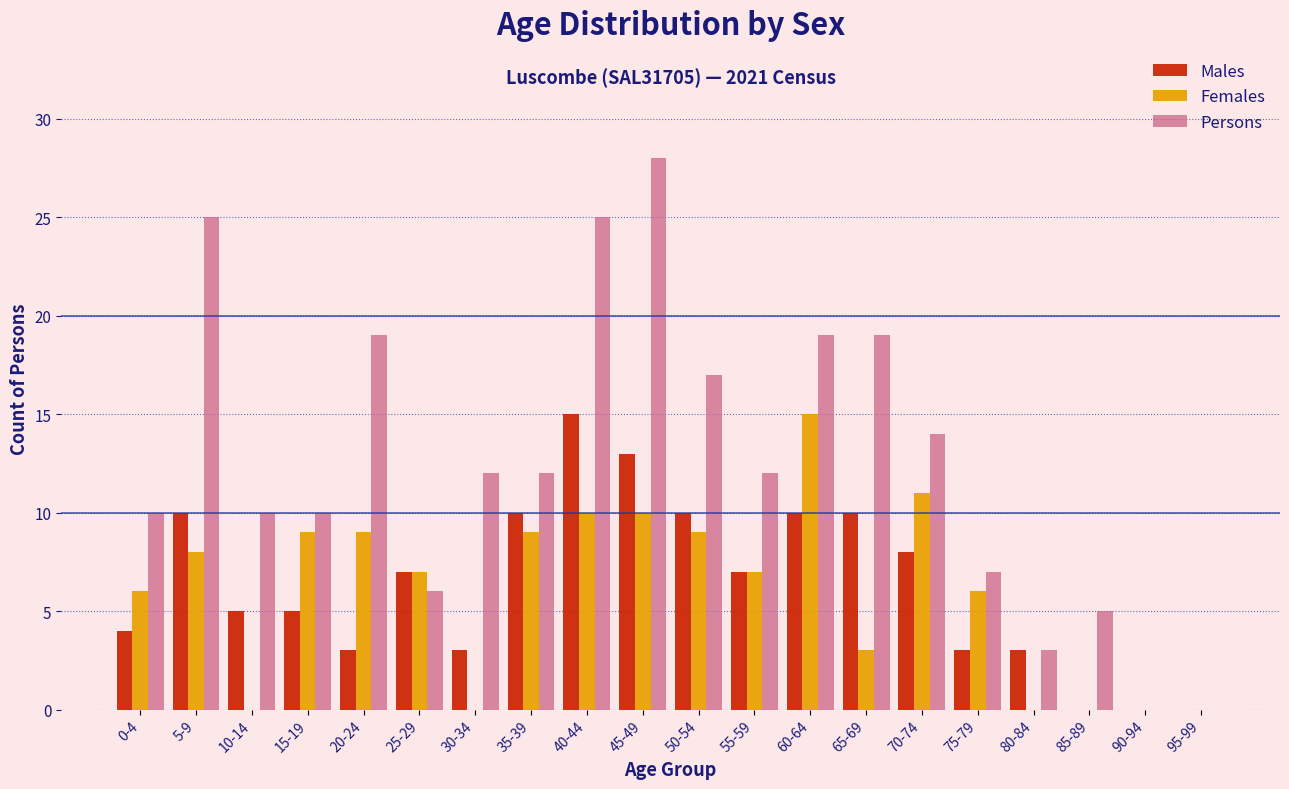

Is the value of Persons at 80-84 greater than the value of Males at 60-64?

No